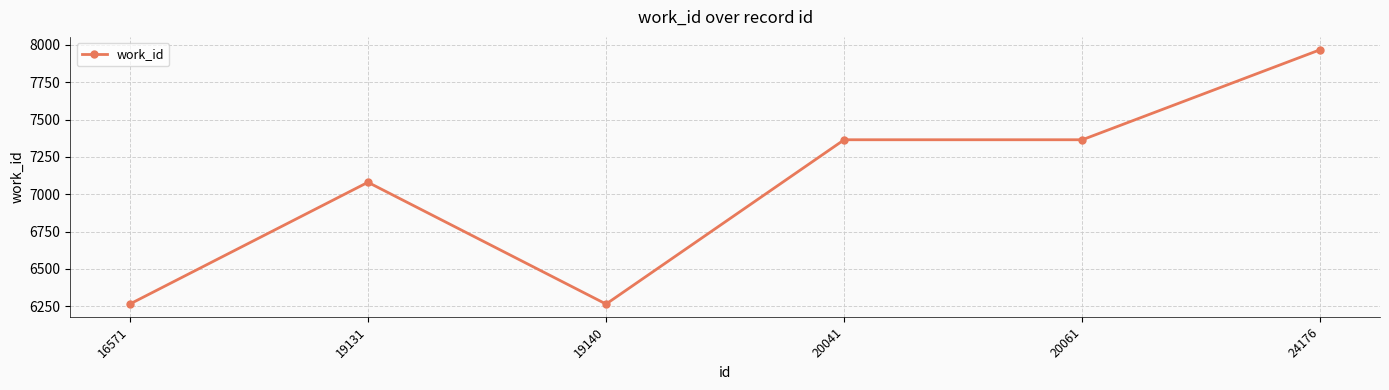

At which category does the data reach its first local peak?

19131